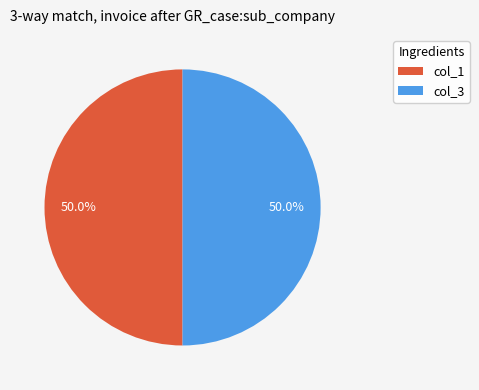

Approximately how many times larger is the value at col_3 compared to col_1?

1.0